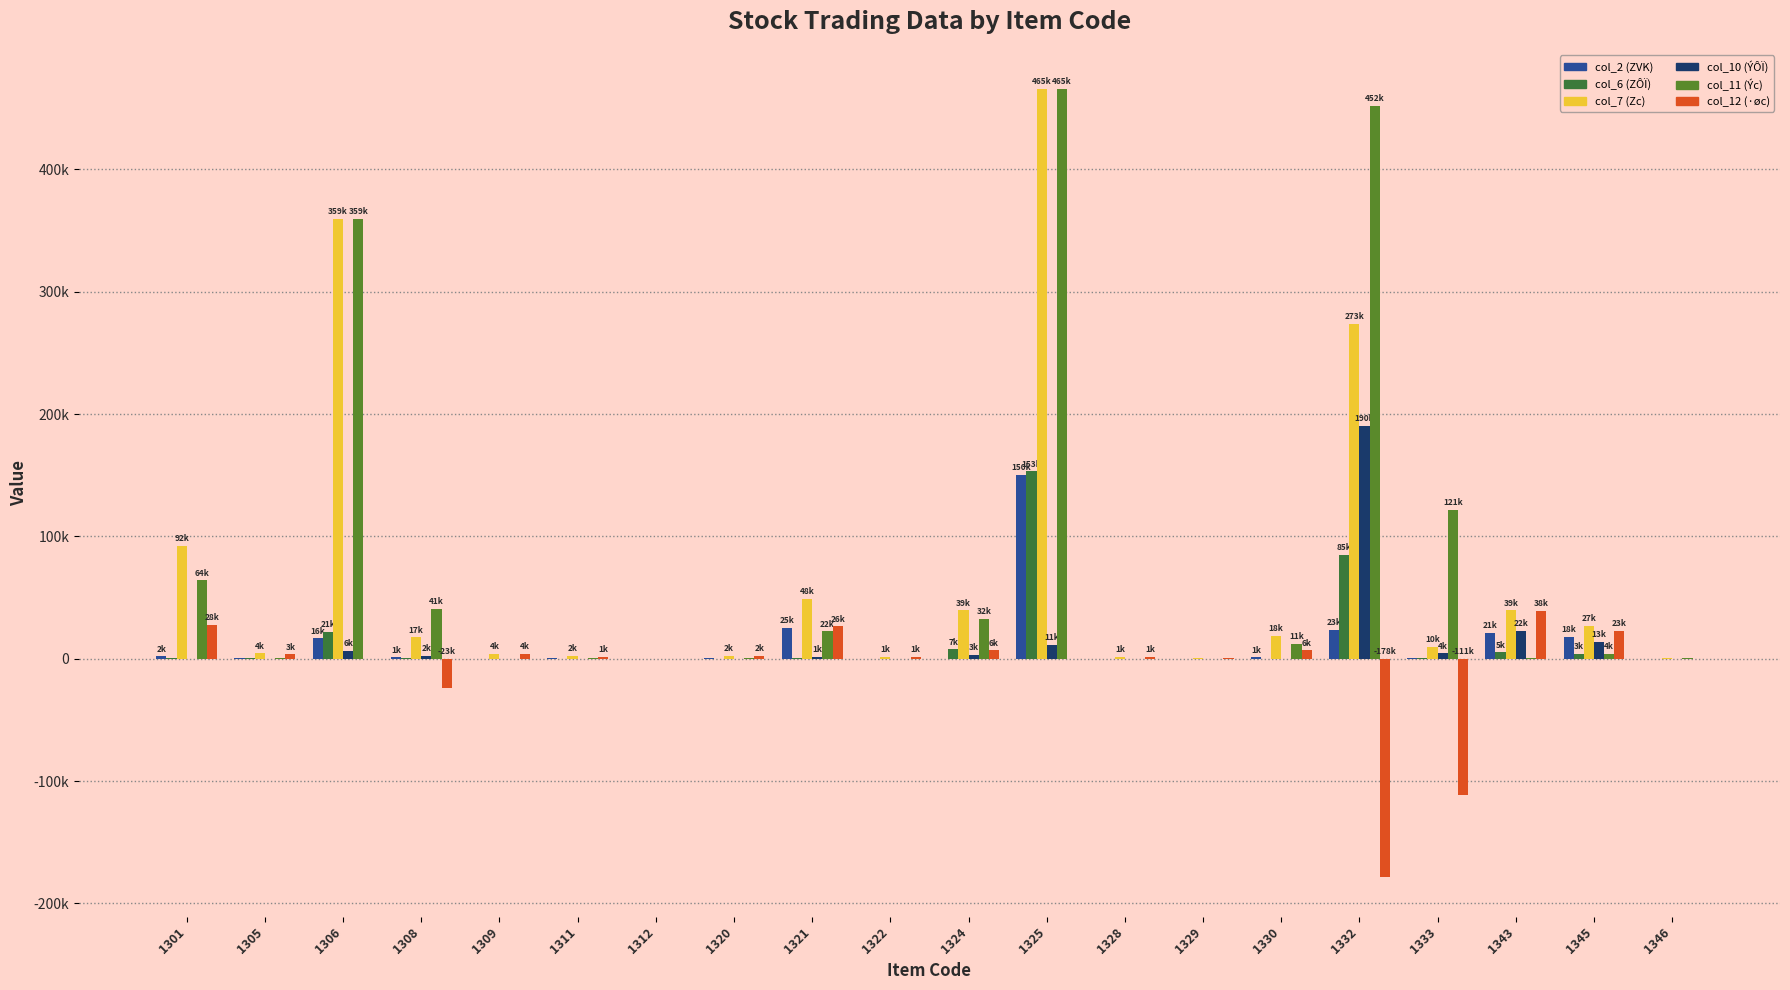

Does the chart contain stacked bars?

No